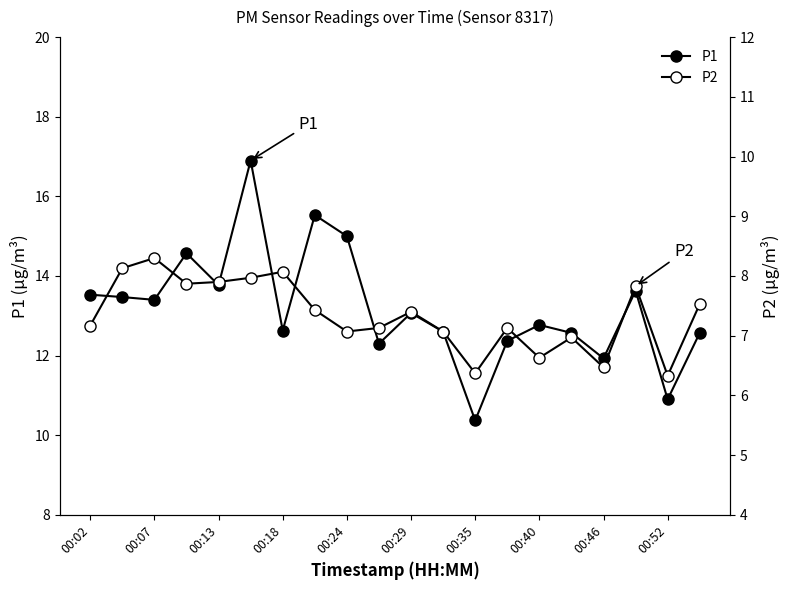

List the series in order of their overall mean, highest first.

P1, P2